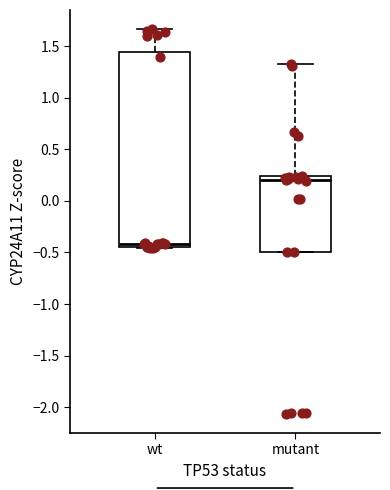

Where is the lower edge of the box for wt on the y-axis? The values are not printed on the chart, so give them approximately, as read against the axis.

-0.45